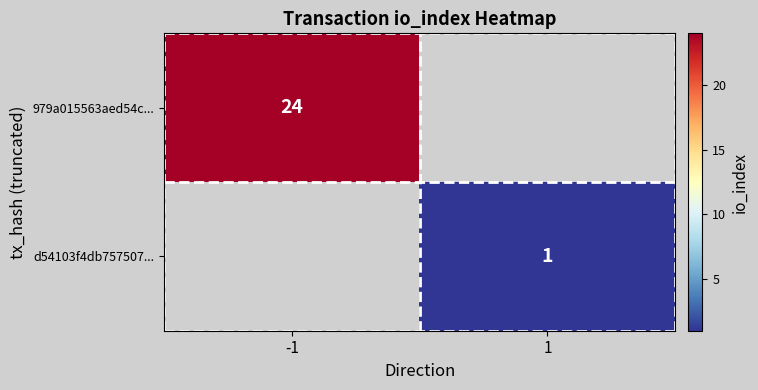

What is the minimum value shown in the chart?

1.0